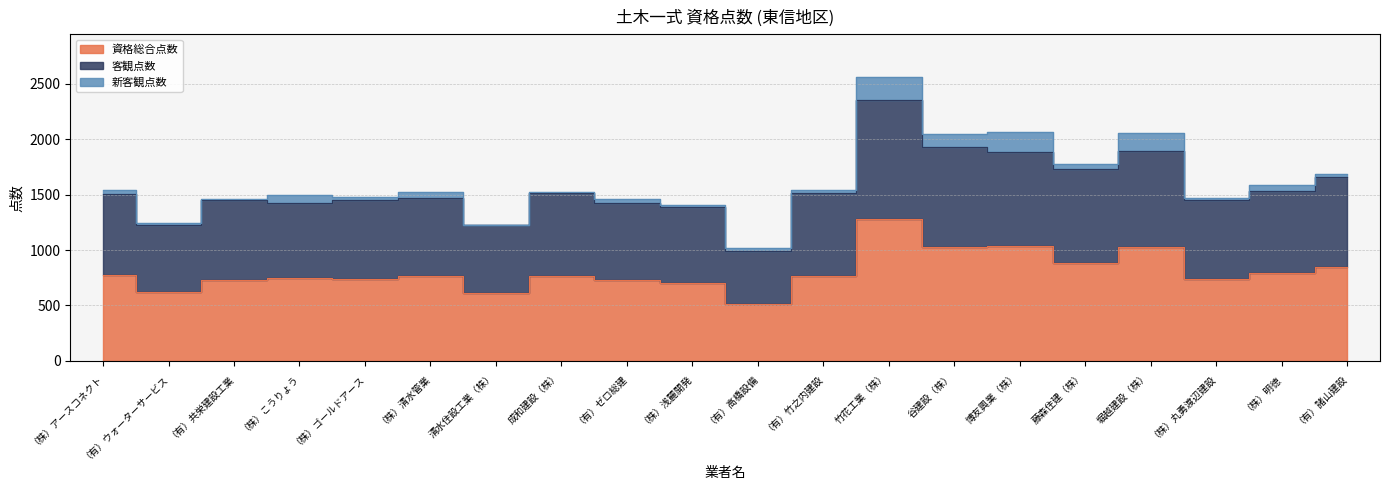

Is the value of 客観点数 at 谷建設（株） greater than the value of 資格総合点数 at （有）高橋設備?

Yes